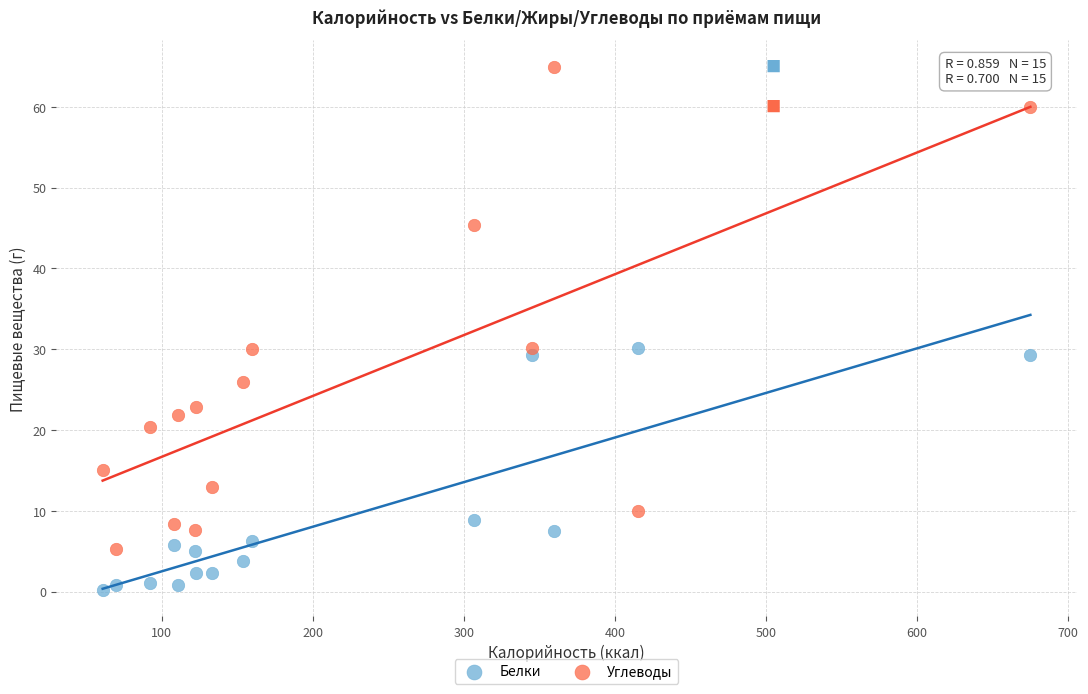

Which series contains the highest Y value?

Углеводы